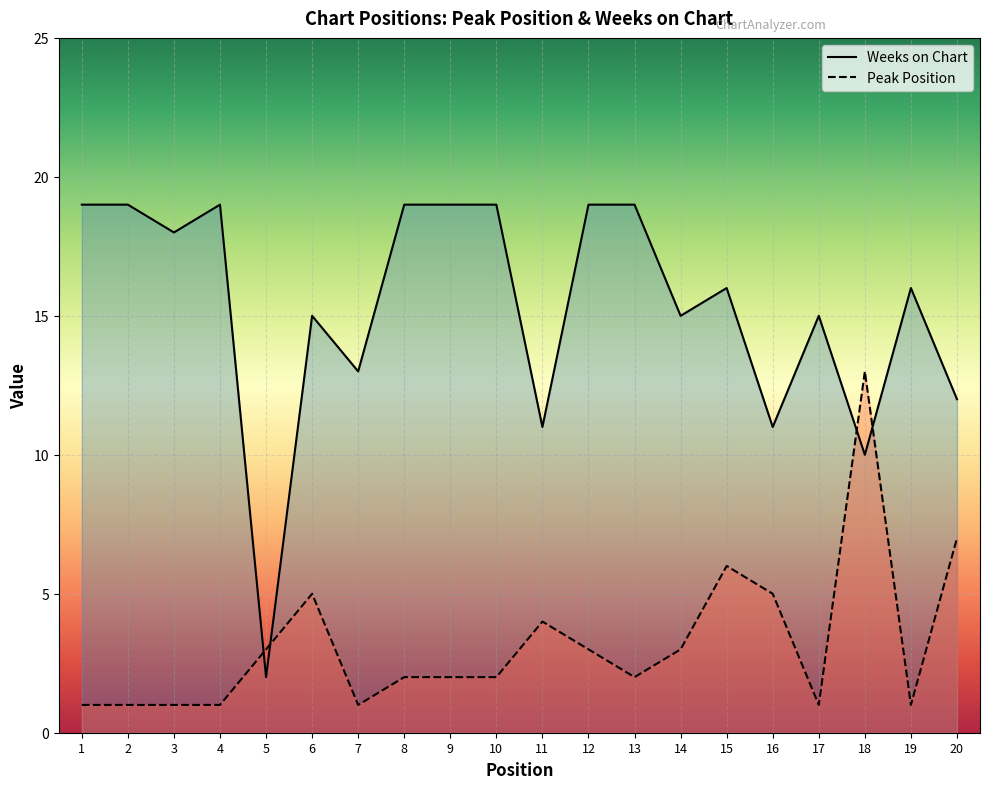

True or false: Weeks on Chart and Peak Position cross at least once.

True